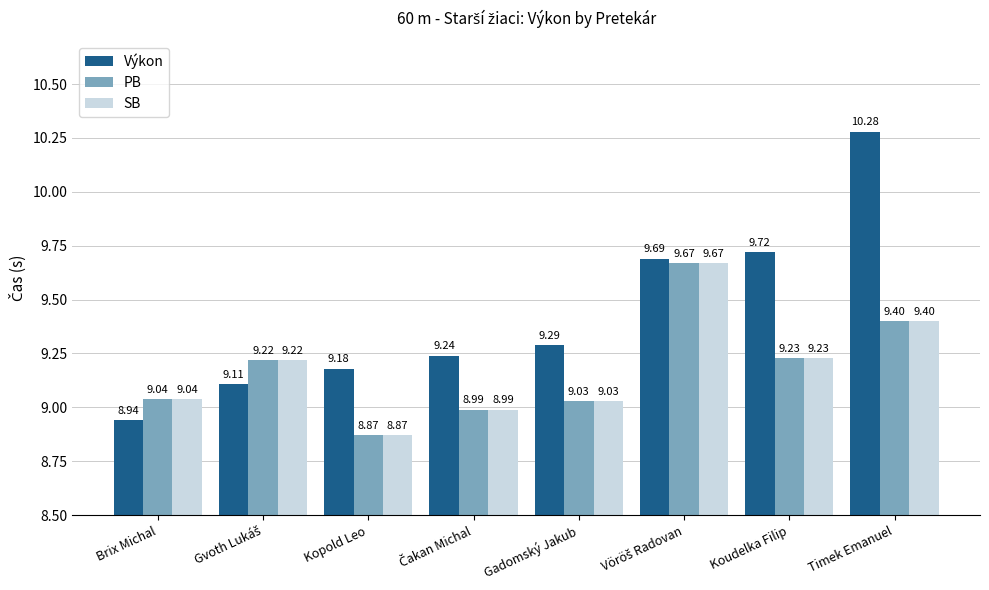

Reading right to left, transcribe all the data shown in this chart.

Výkon: 10.3	9.7	9.7	9.3	9.2	9.2	9.1	8.9
PB: 9.4	9.2	9.7	9.0	9.0	8.9	9.2	9.0
SB: 9.4	9.2	9.7	9.0	9.0	8.9	9.2	9.0